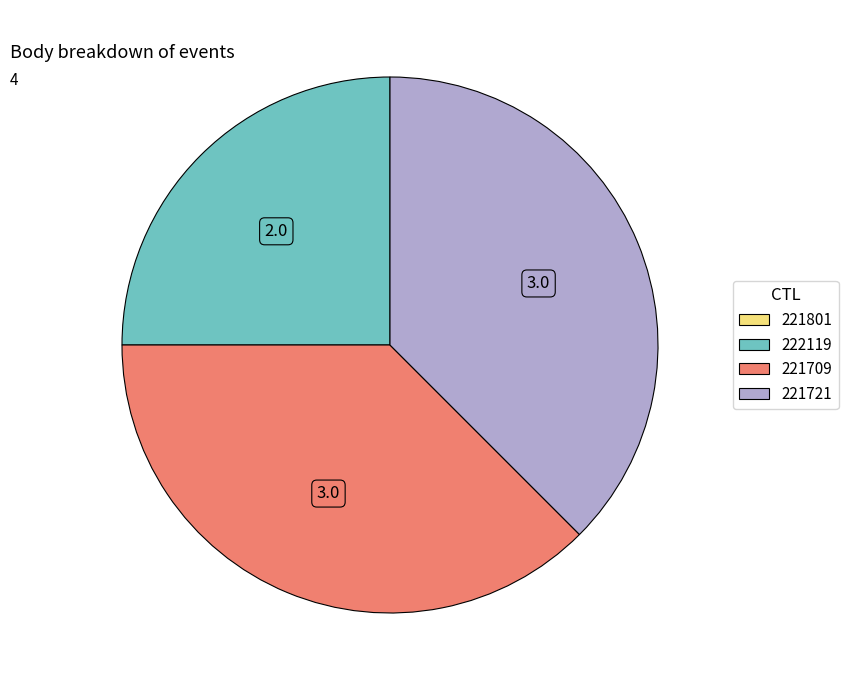

Is there any slice that represents more than half of the pie?

No